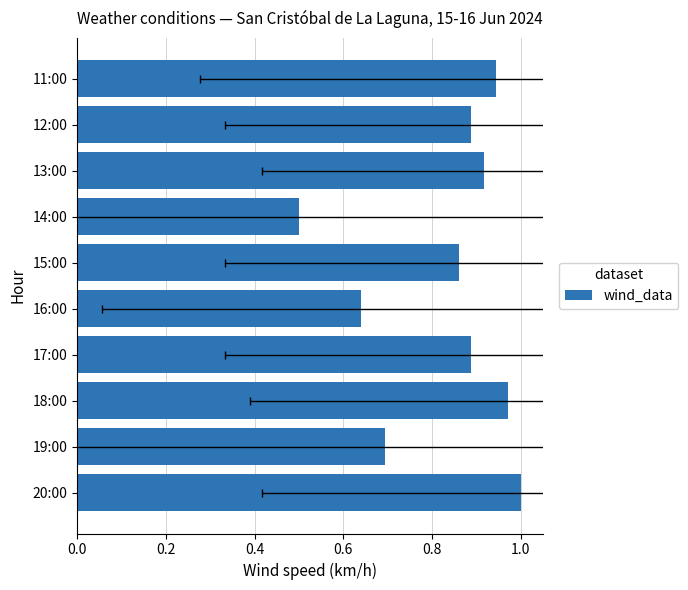

Reading left to right, extract all data points from this chart.

1.0	0.7	1.0	0.9	0.6	0.9	0.5	0.9	0.9	0.9